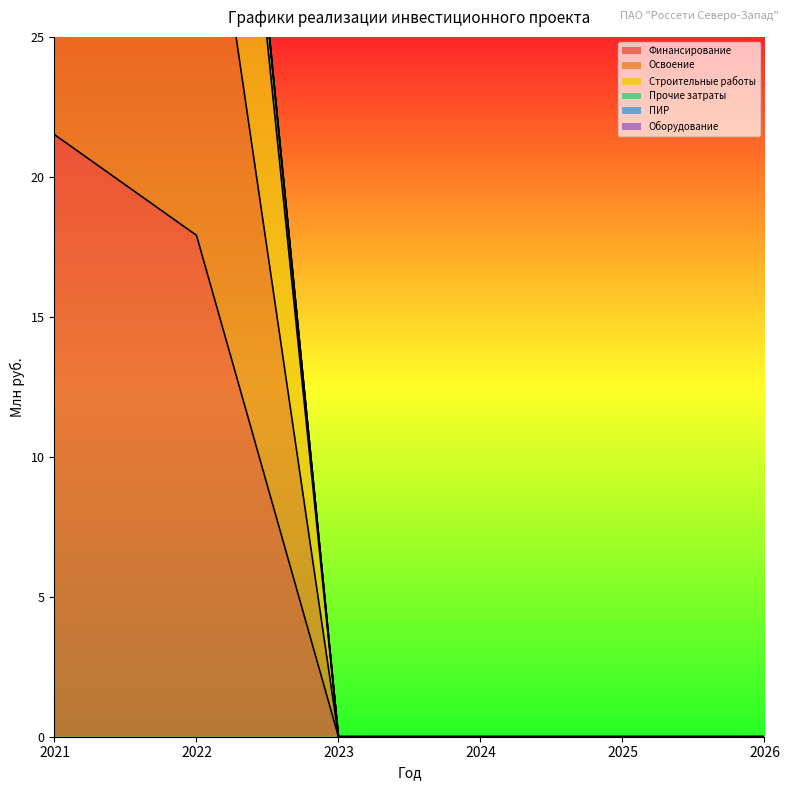

What is the difference between the second highest and minimum values in the Финансирование series?

17.9